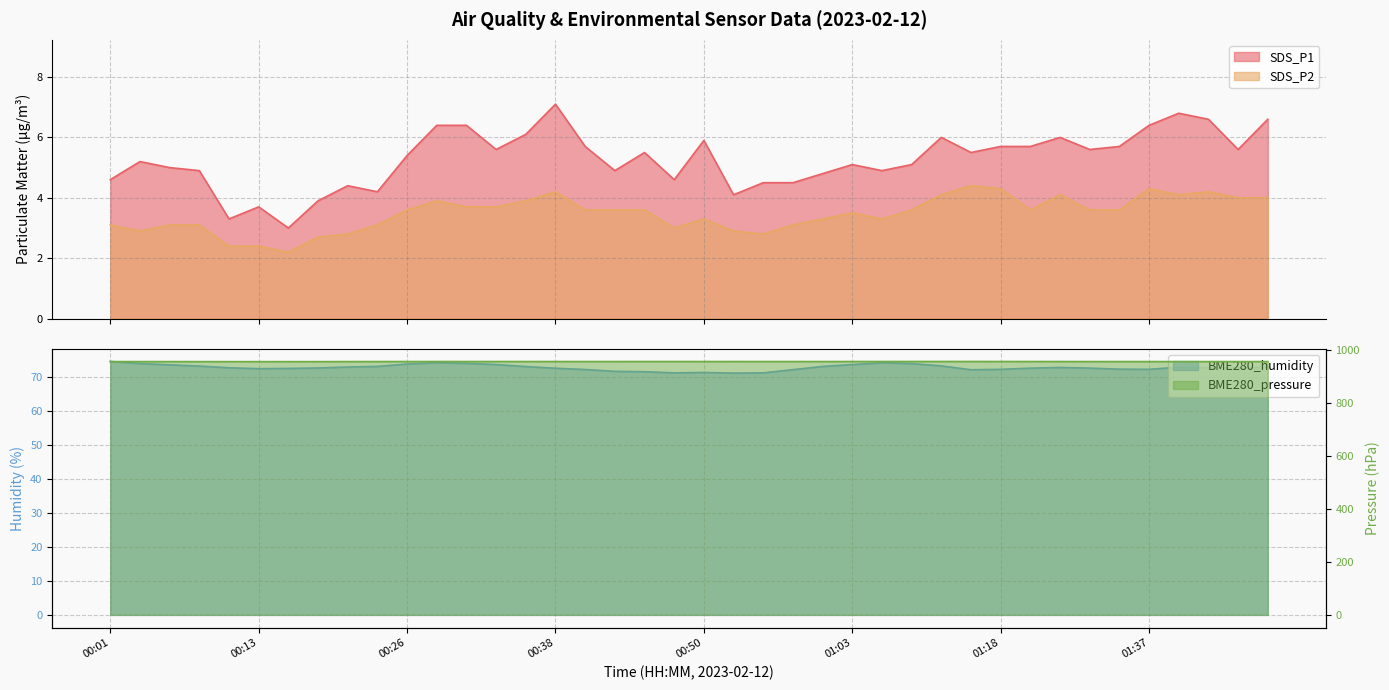

At which label does SDS_P2 reach its minimum?

00:15